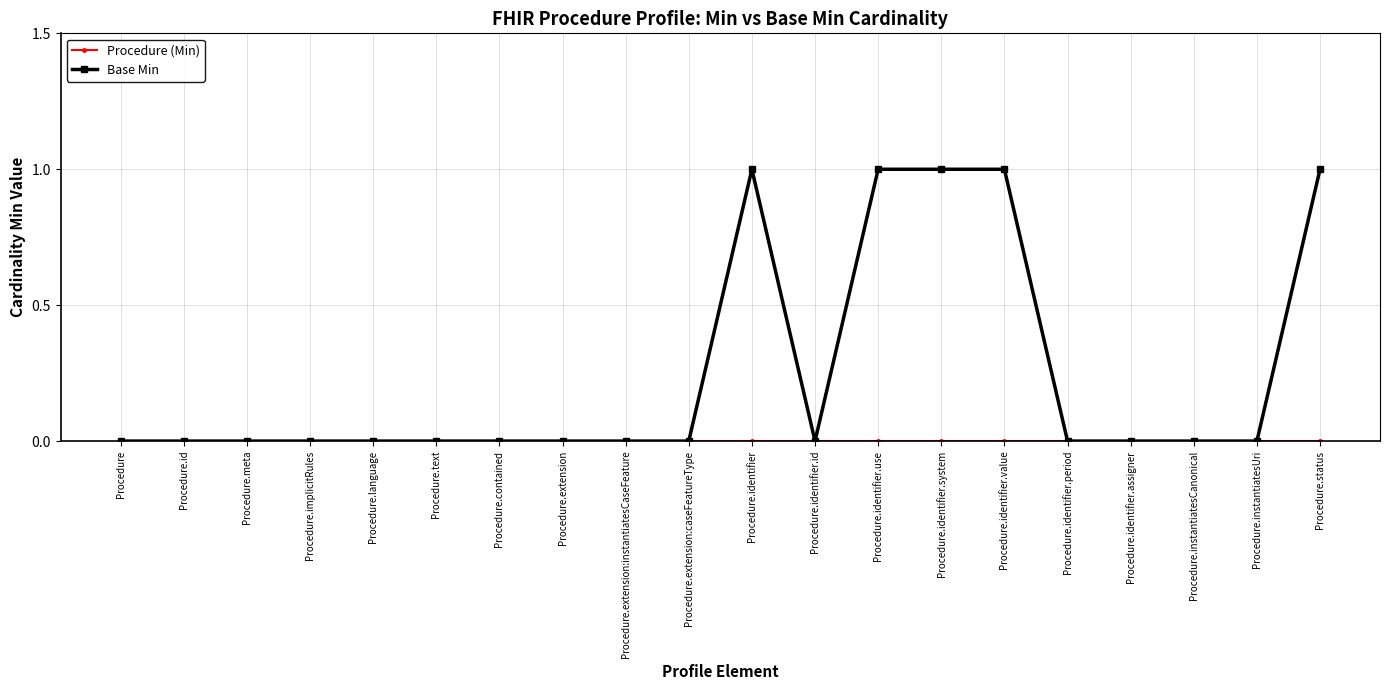

What position from the right is Procedure.meta?

18